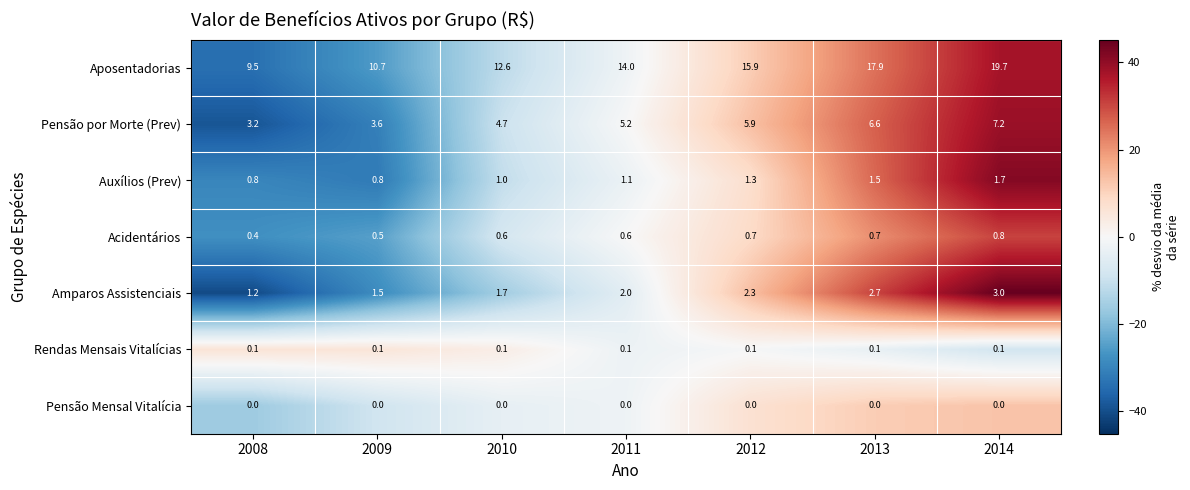

What is the greatest value displayed?

19.7